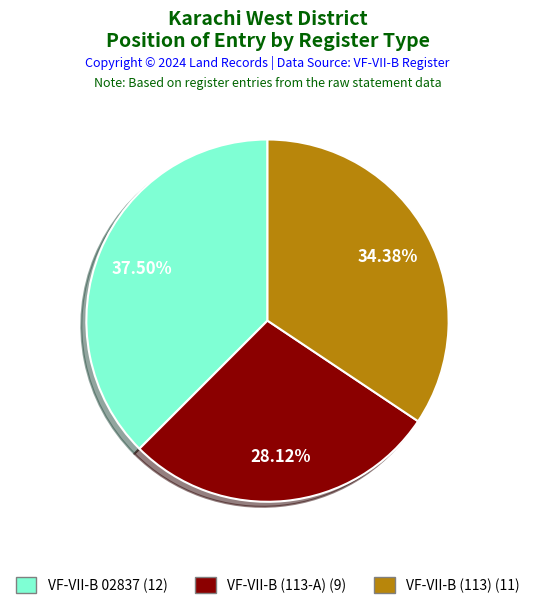

Which category has the smallest portion of the pie?

VF-VII-B (113-A)